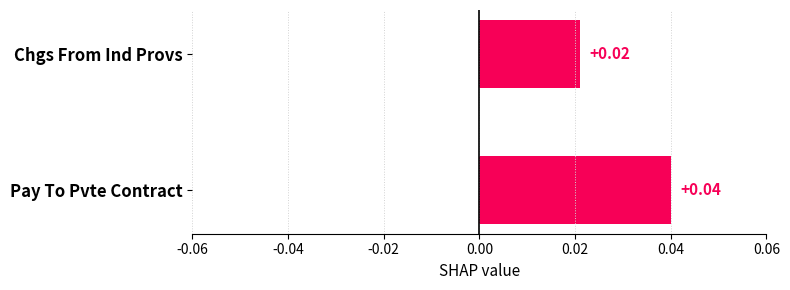

How many categories are shown in the chart?

2